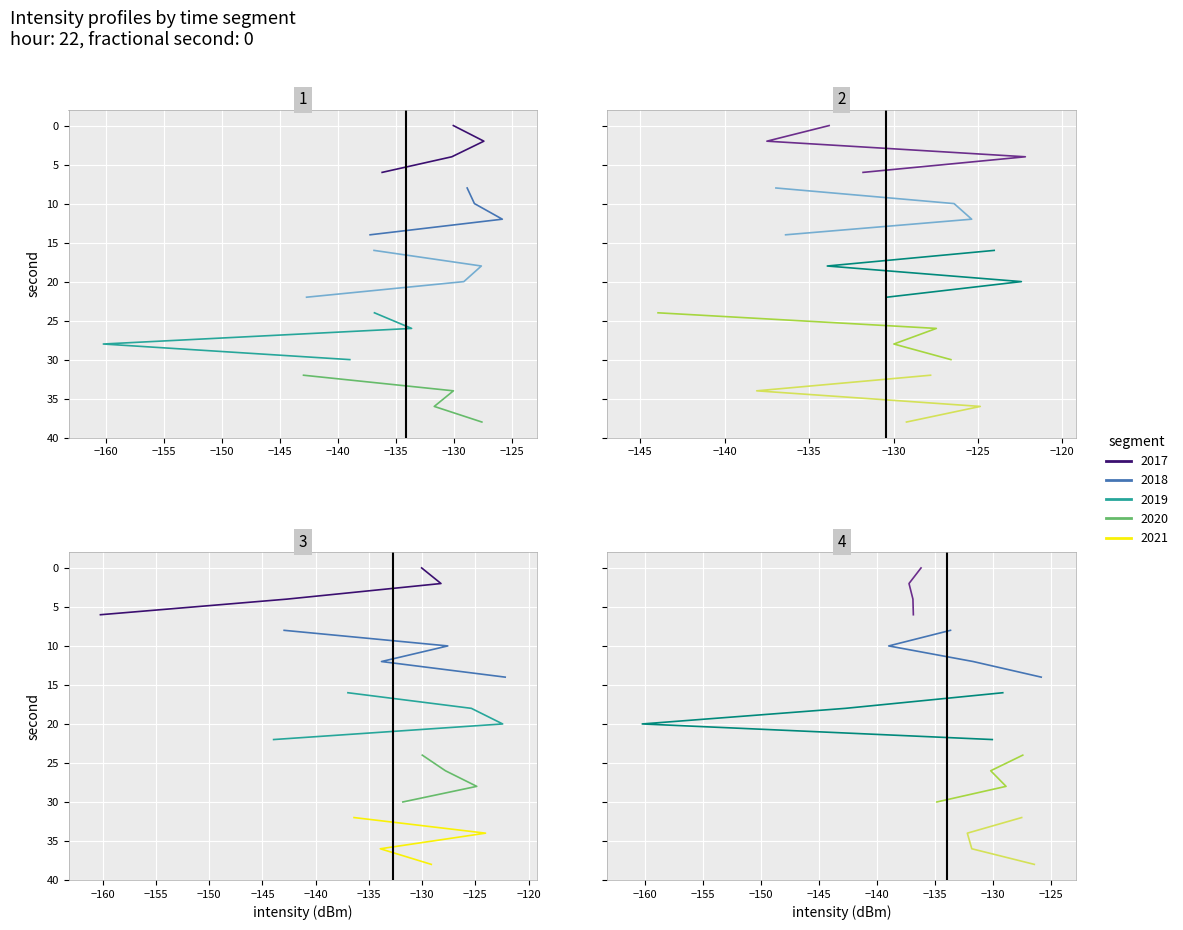

What is the approximate value of 0-10s at 38?

-127.6